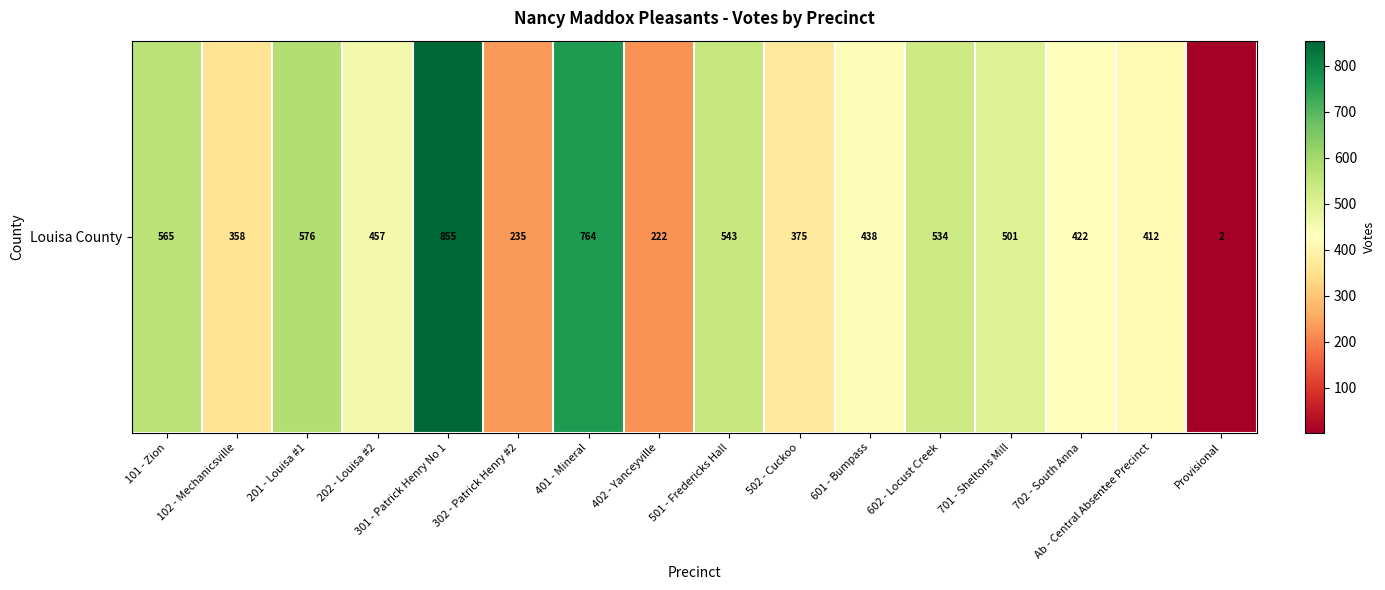

Rank the categories by value from highest to lowest.

301 - Patrick Henry No 1, 401 - Mineral, 201 - Louisa #1, 101 - Zion, 501 - Fredericks Hall, 602 - Locust Creek, 701 - Sheltons Mill, 202 - Louisa #2, 601 - Bumpass, 702 - South Anna, Ab - Central Absentee Precinct, 502 - Cuckoo, 102 - Mechanicsville, 302 - Patrick Henry #2, 402 - Yanceyville, Provisional